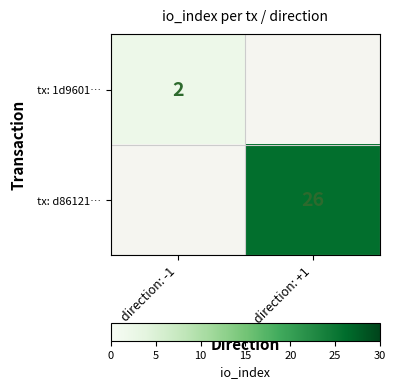

What is the maximum value shown in the chart?

26.0